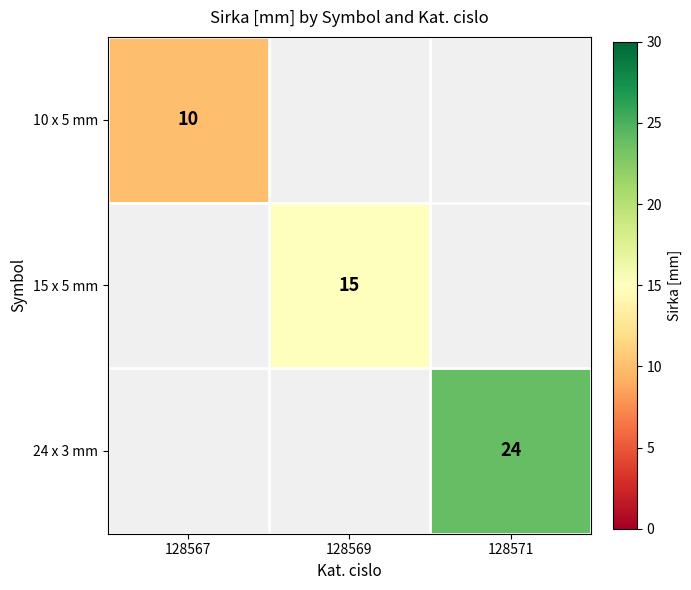

How many data points does each series have?

3